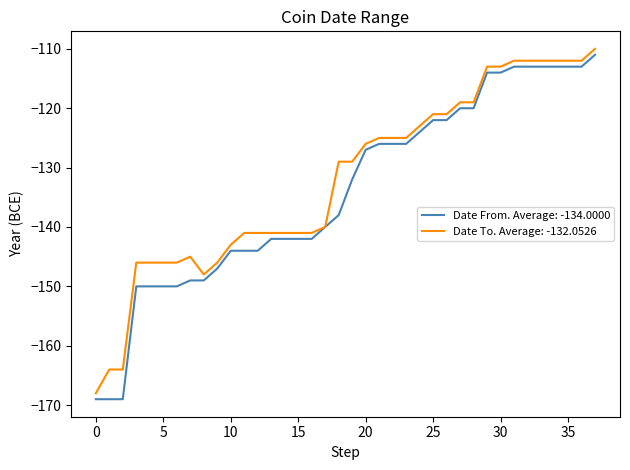

What is the highest value of the Date From. Average: -134.0000 series?

-111